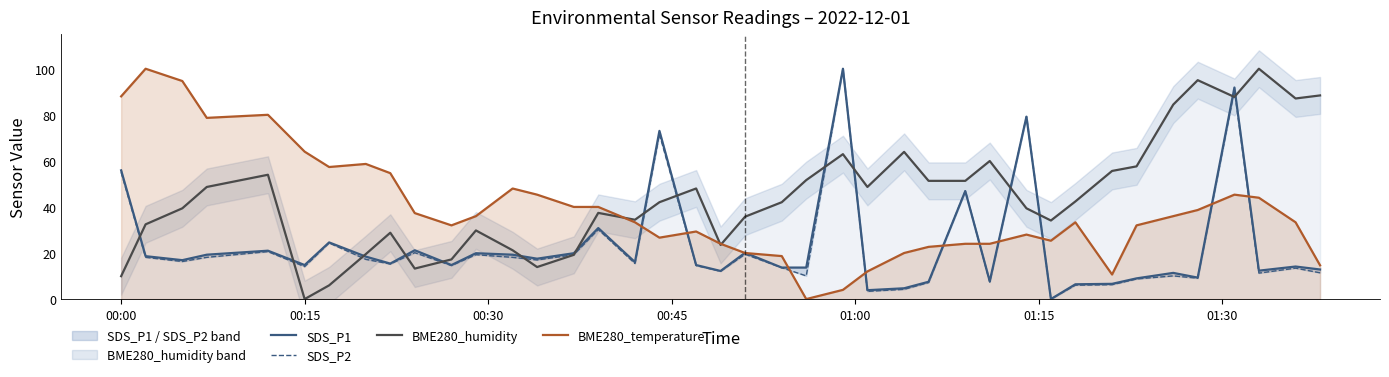

Which category has the lowest value in the BME280_humidity series?

00:15